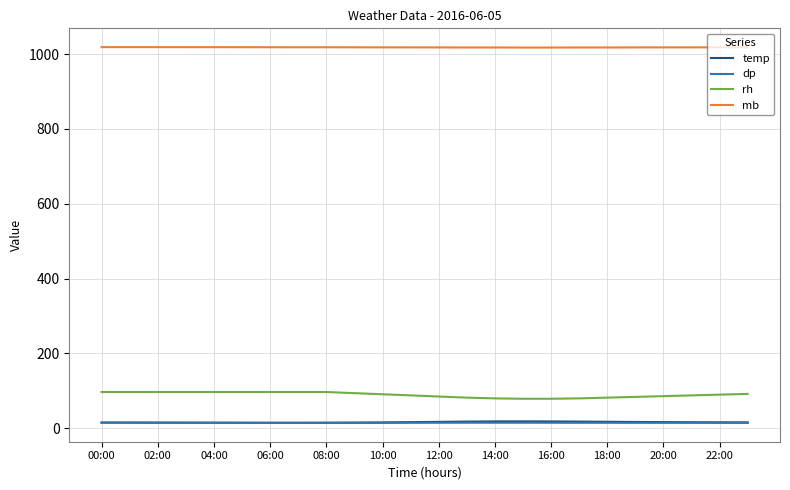

Which series has the largest total across all categories?

mb